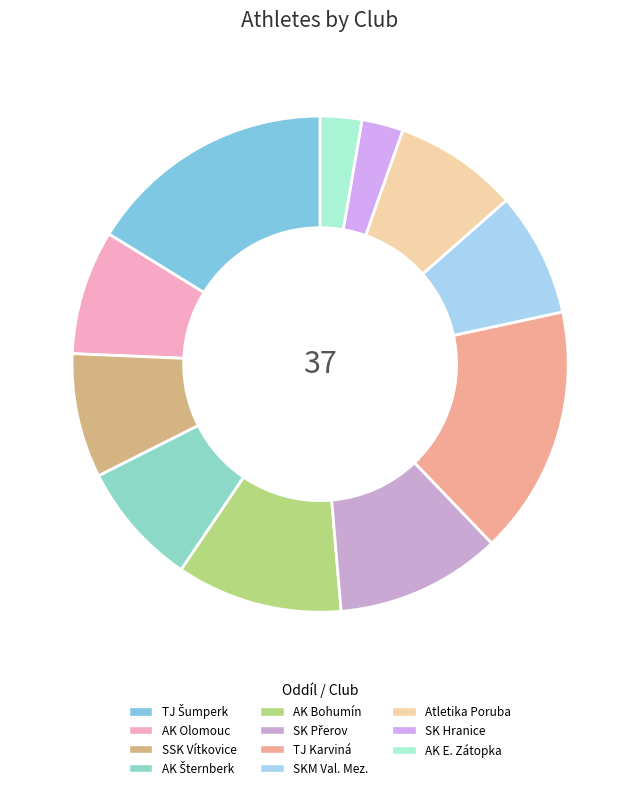

Count the number of slices in the pie.

11